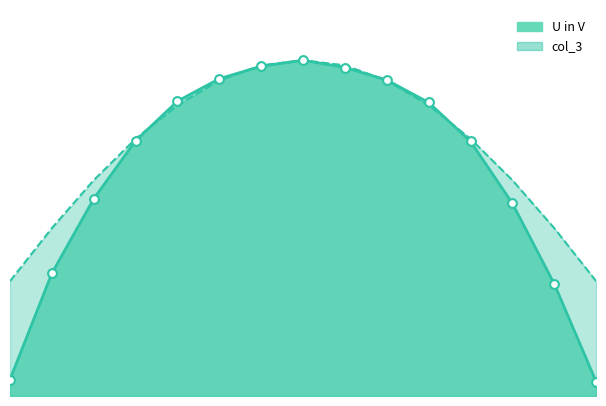

Which series contains the highest Y value?

U in V